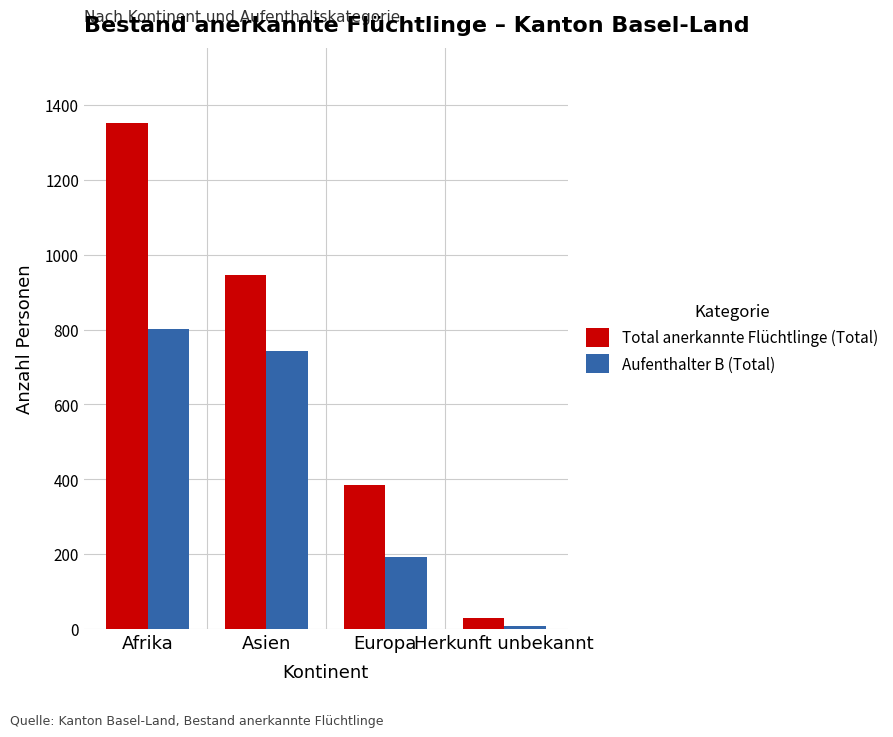

Which series has the largest total across all categories?

Total anerkannte Flüchtlinge (Total)